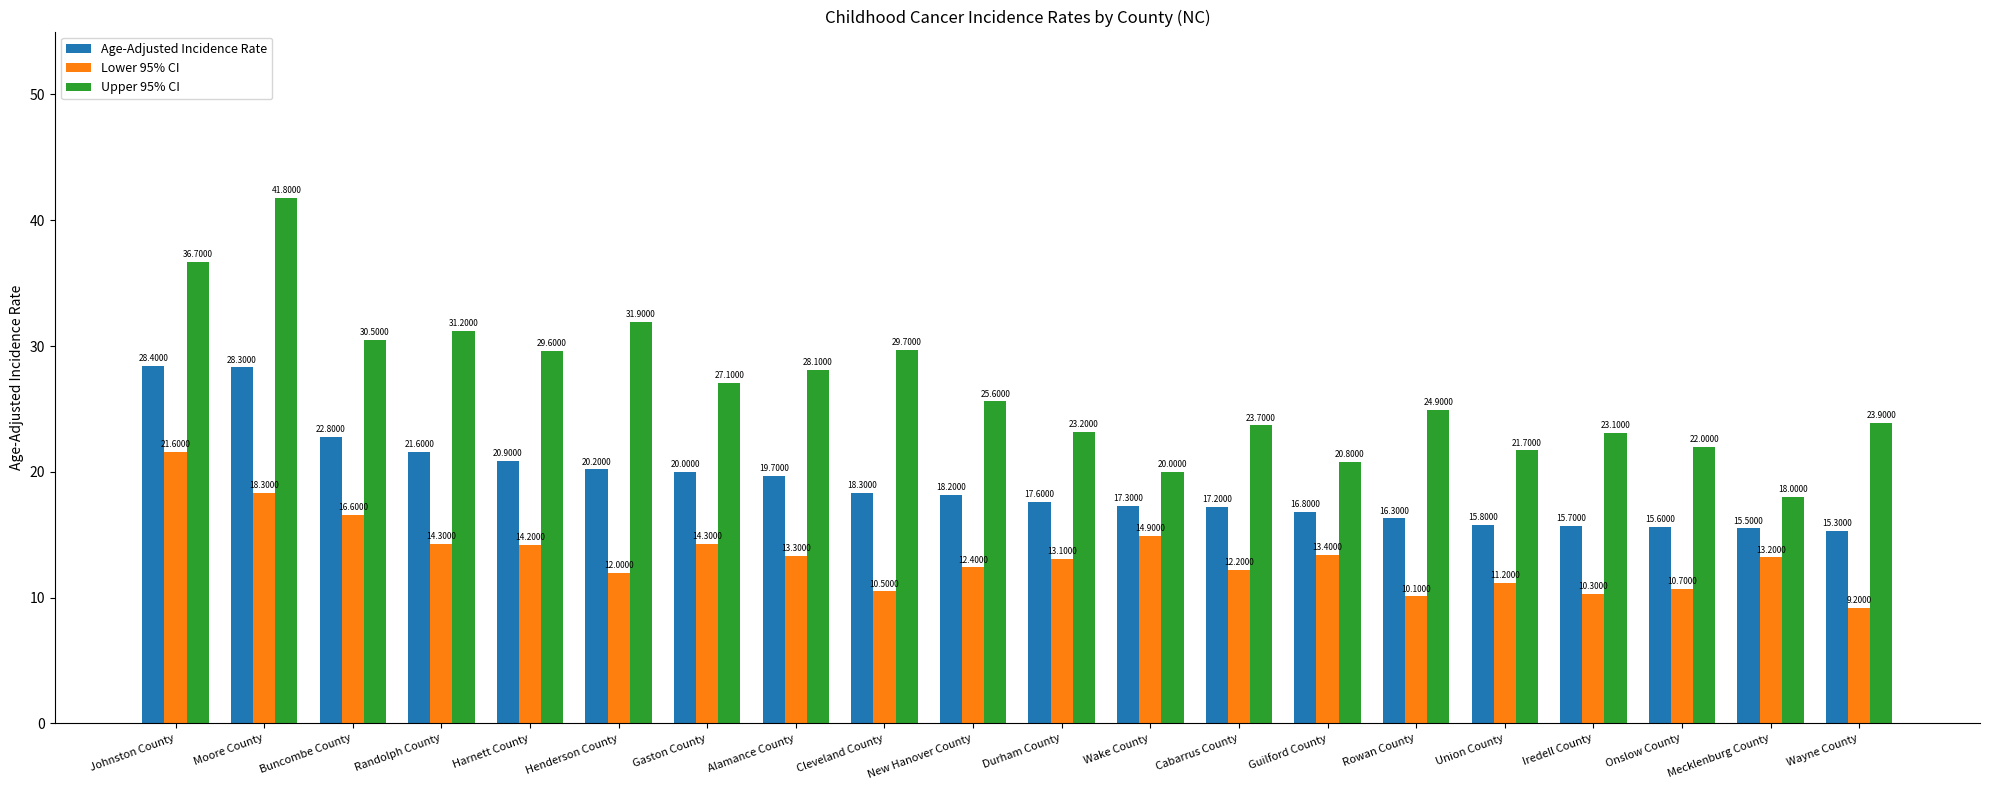

At how many categories does at least one series exceed 26?

9